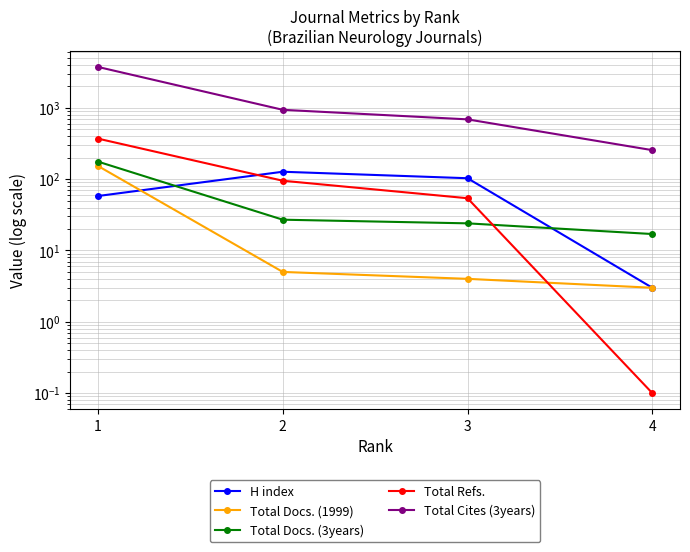

What is the minimum value for Total Docs. (3years)?

17.0